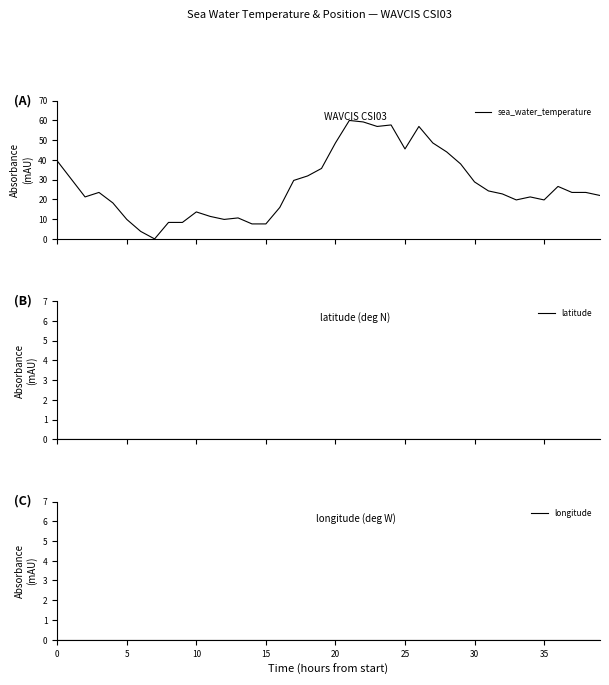

True or false: longitude and sea_water_temperature cross at least once.

False